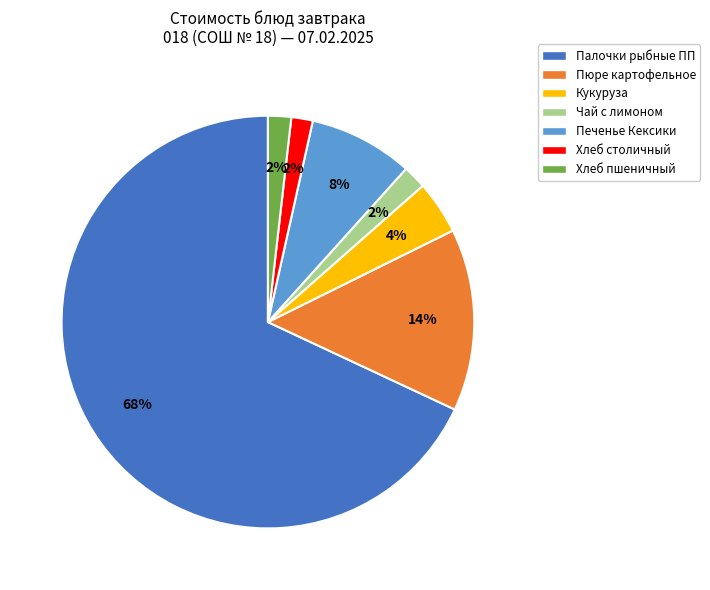

Is it true that Палочки рыбные ПП is 68% of the pie?

True